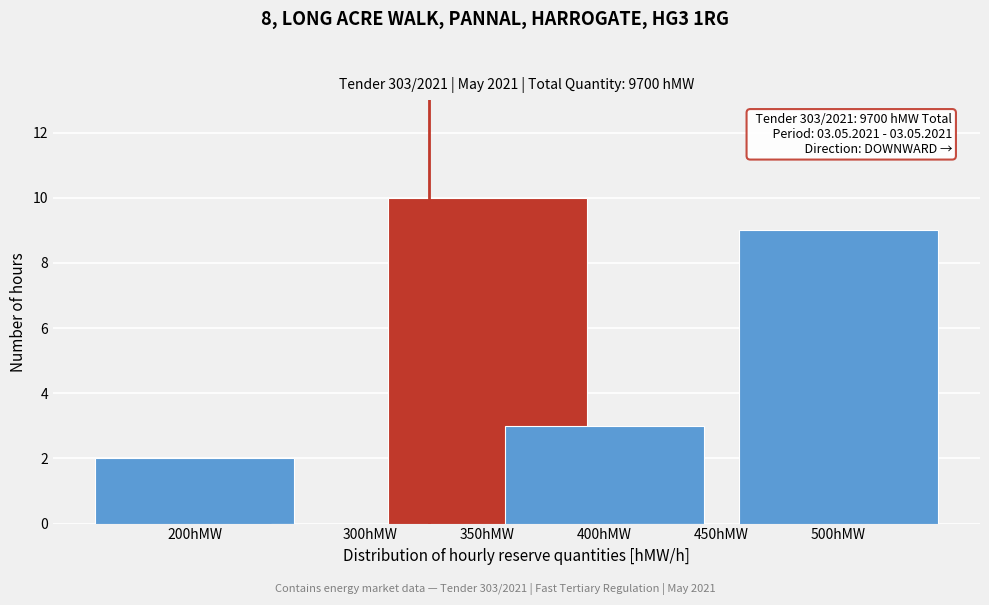

Reading left to right, list all the values displayed in this chart.

200hMW=2	300hMW=0	350hMW=10	400hMW=3	450hMW=0	500hMW=9